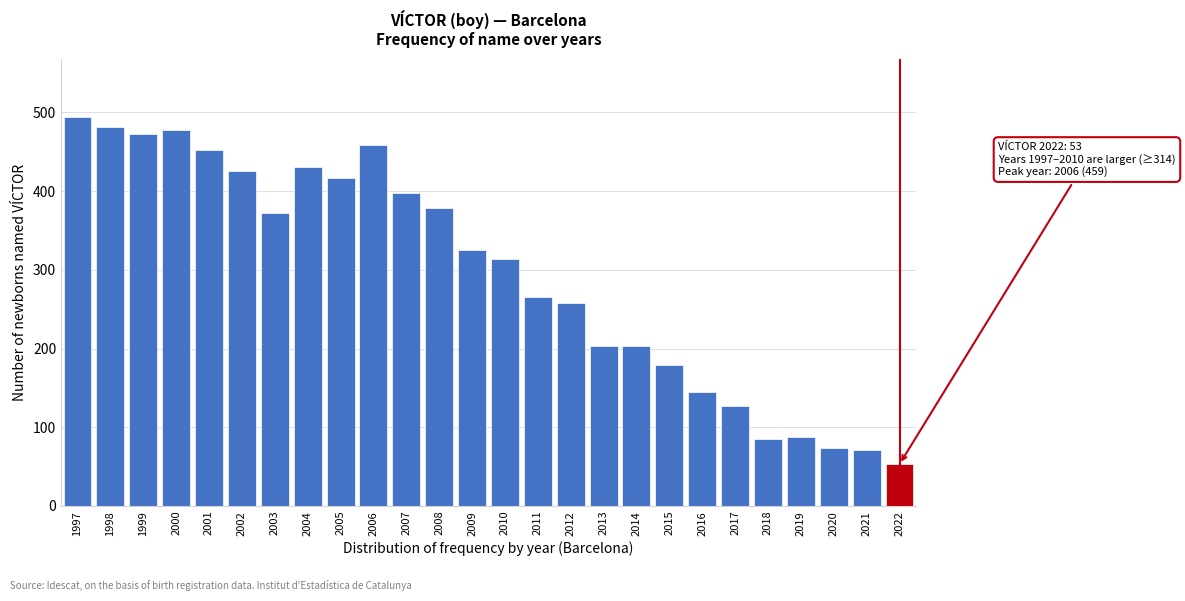

Reading left to right, what are all the values shown in this chart?

494	481	473	478	452	425	372	431	417	459	397	378	325	314	266	258	203	203	179	145	127	85	88	74	71	53